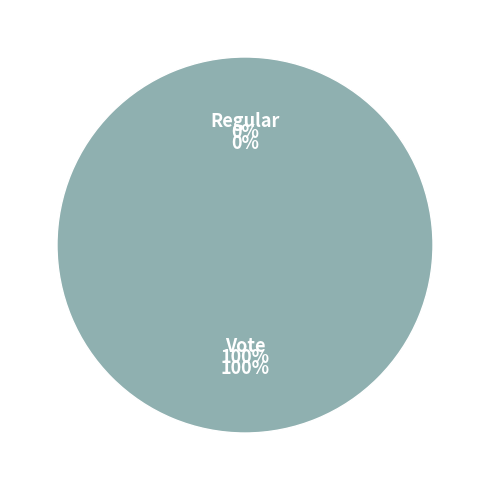

Does any single category account for the majority?

Yes